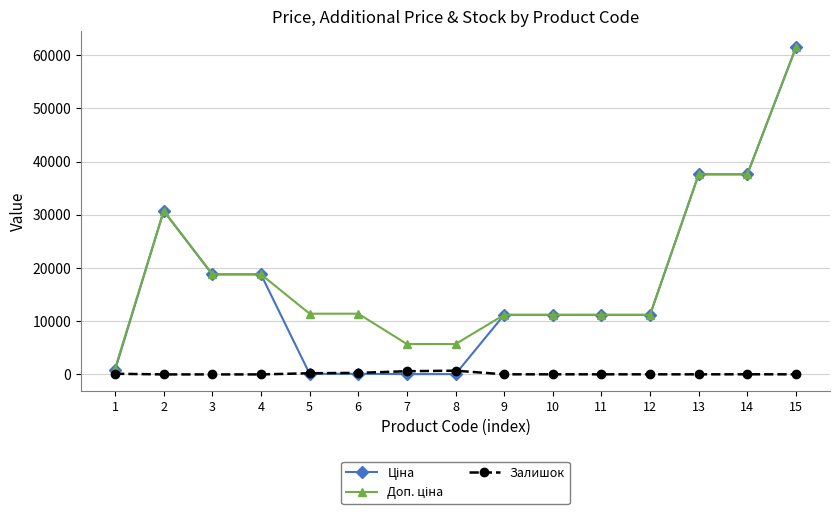

The value of Залишок at 4 is 0.0. True or false?

True